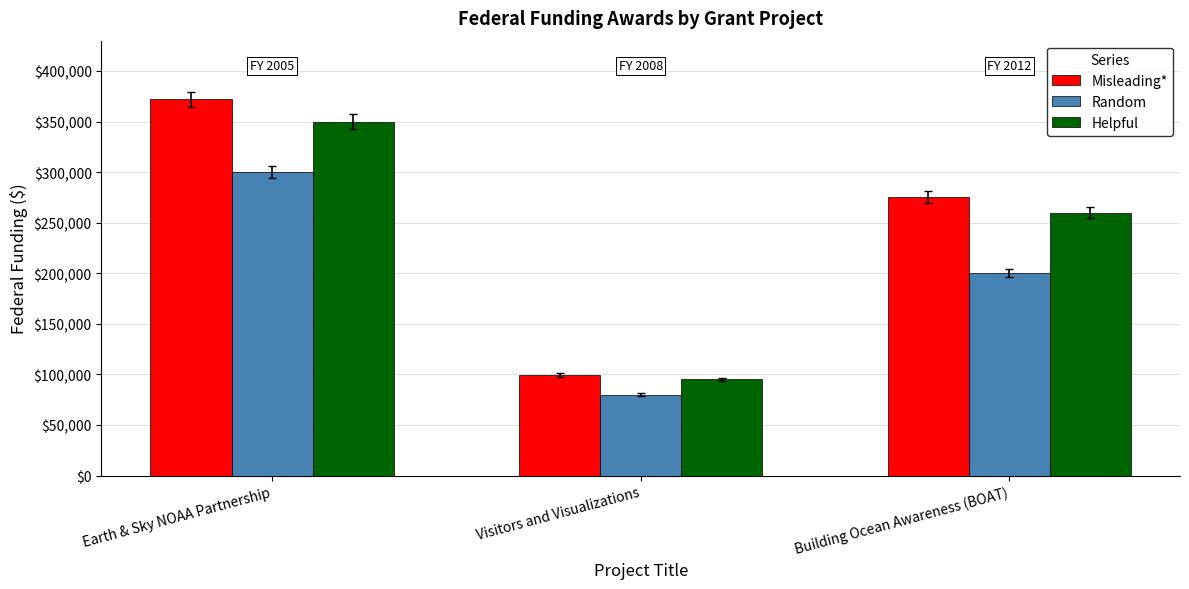

How many bars are there in each group?

3